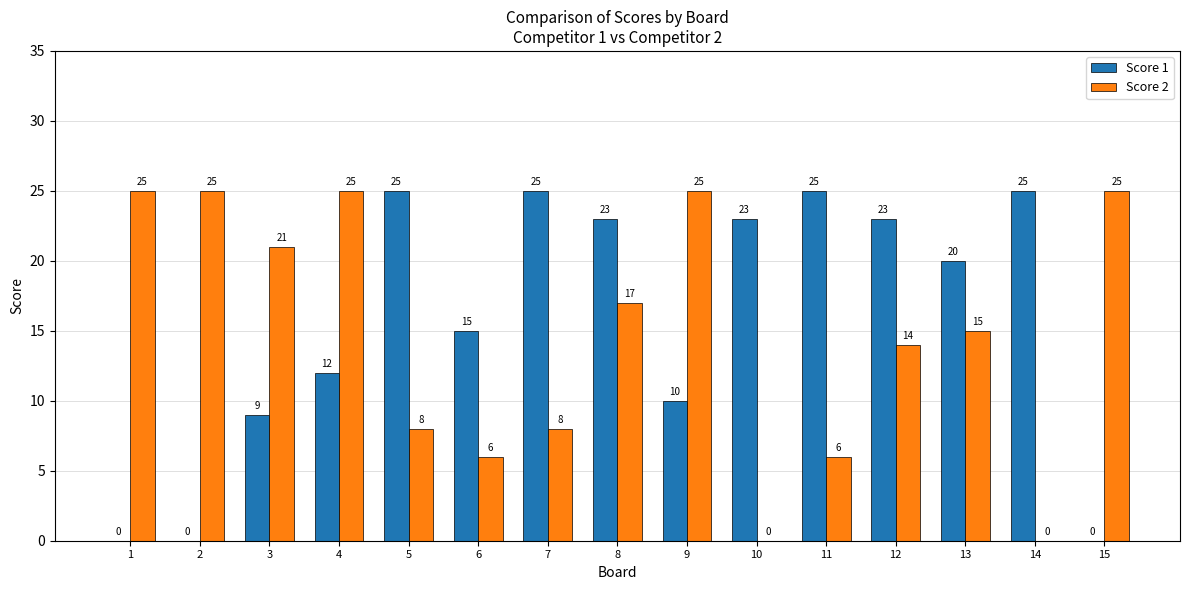

Reading left to right, what are all the values shown in this chart?

Score 1: 1=0	2=0	3=9	4=12	5=25	6=15	7=25	8=23	9=10	10=23	11=25	12=23	13=20	14=25	15=0
Score 2: 1=25	2=25	3=21	4=25	5=8	6=6	7=8	8=17	9=25	10=0	11=6	12=14	13=15	14=0	15=25